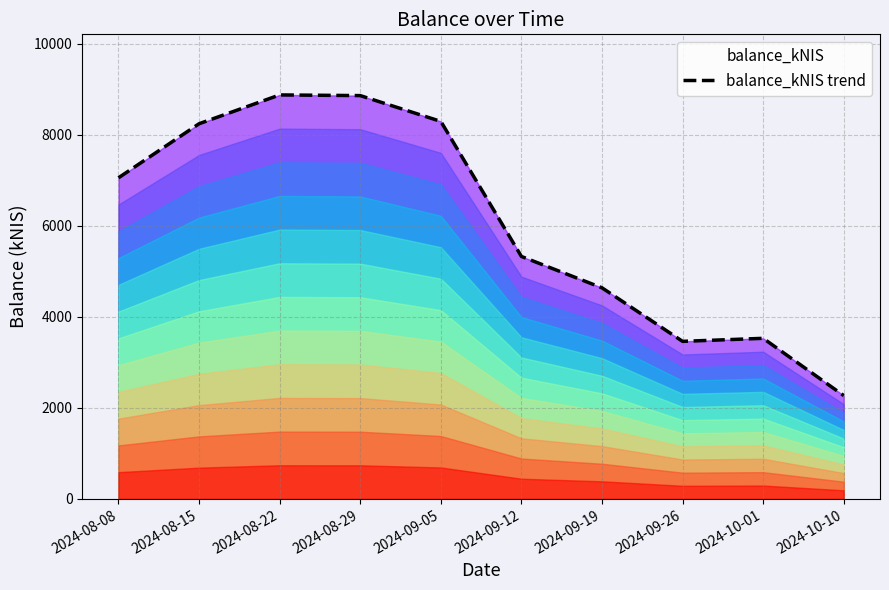

At which category does the chart reach its minimum across all series?

2024-10-10